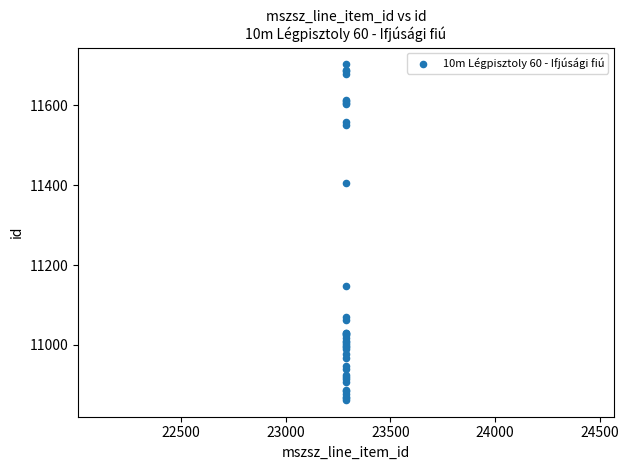

What Y value in the scatter plot is closest to 11282?

11405